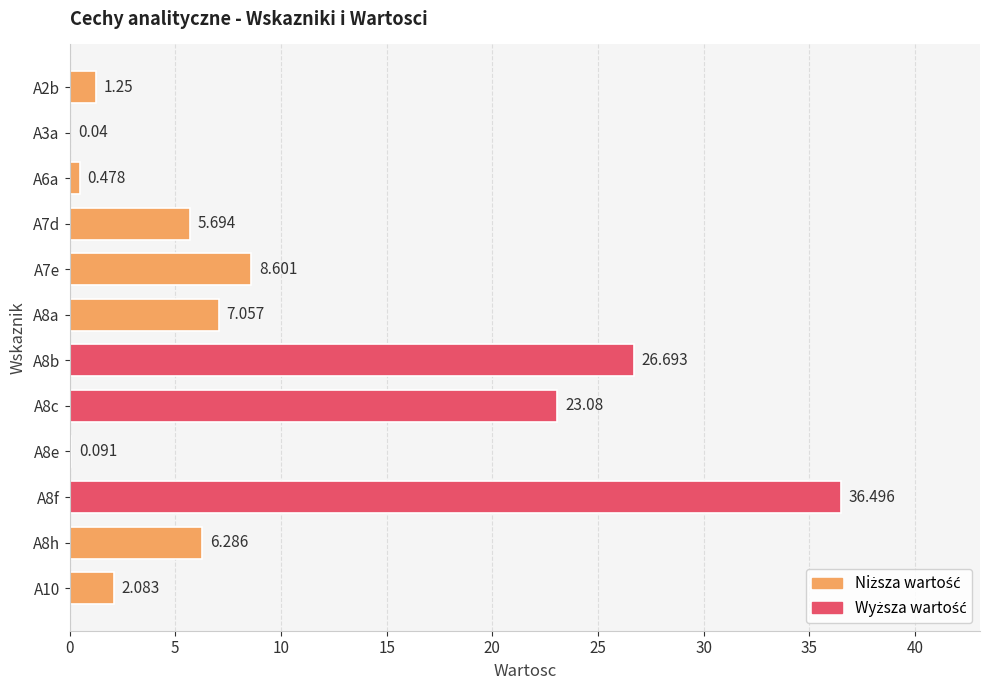

Count the number of categories in the chart.

12